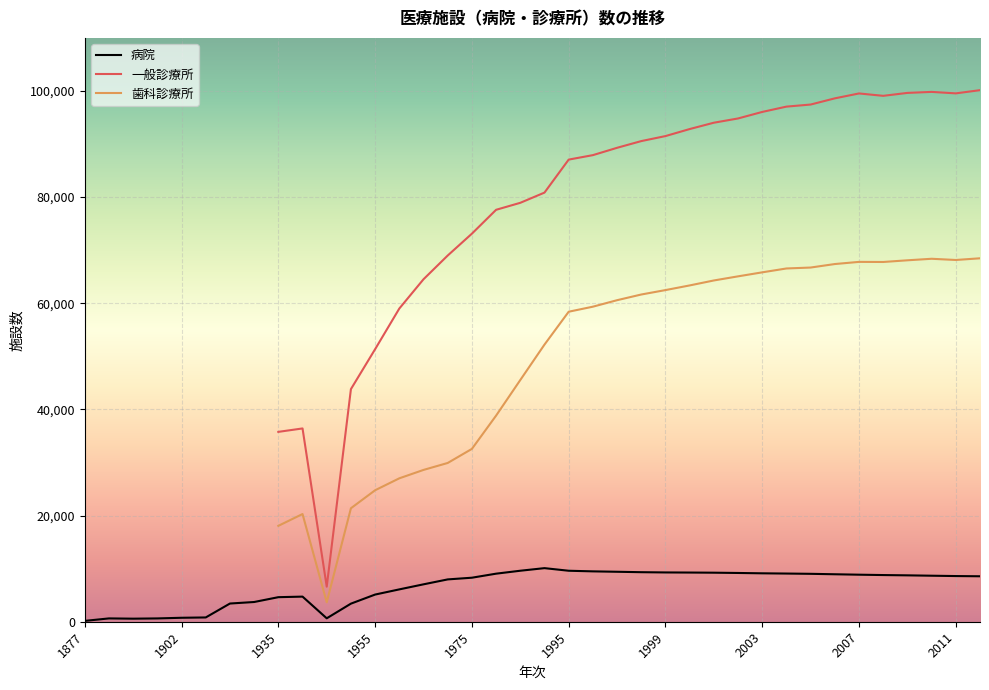

Where does the 歯科診療所 series first go above 52216?

1995